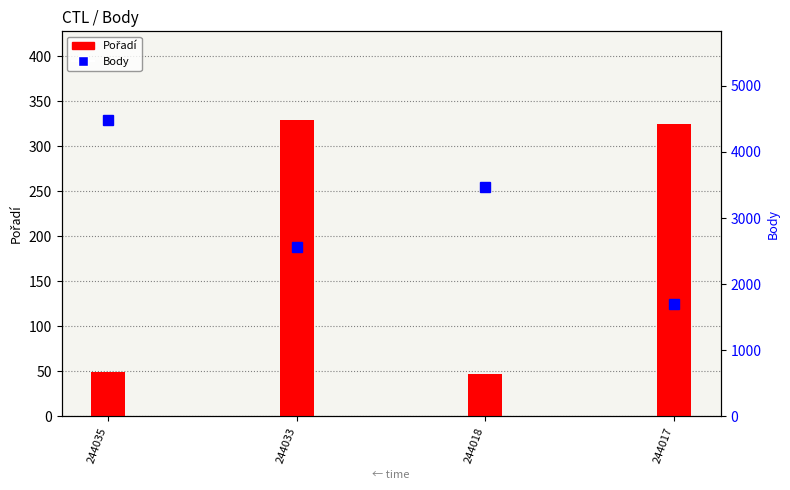

Is it true that Pořadí equals 160 at 244017?

False